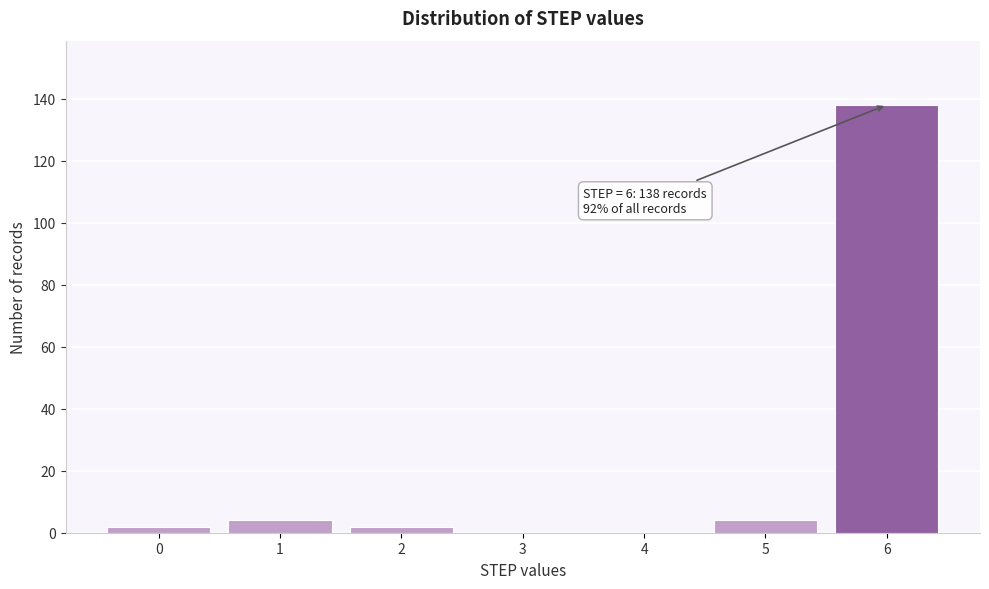

Reading left to right, what are all the values shown in this chart?

0=2	1=4	2=2	3=0	4=0	5=4	6=138